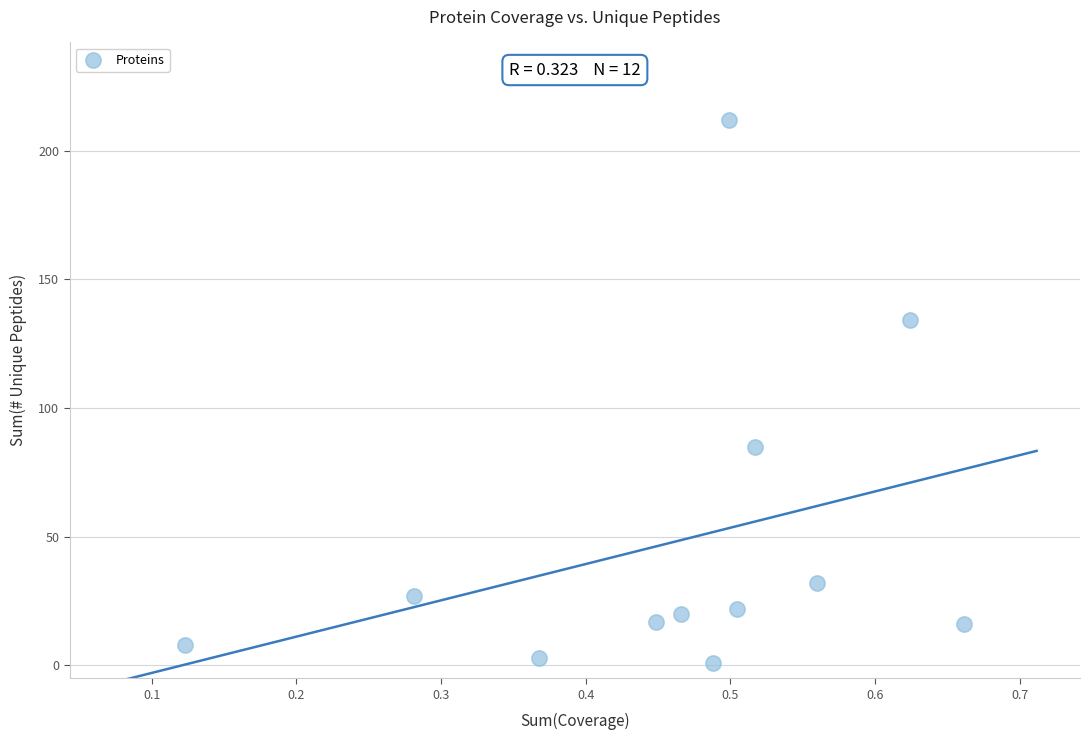

What Y value in the scatter plot is closest to 106?

85